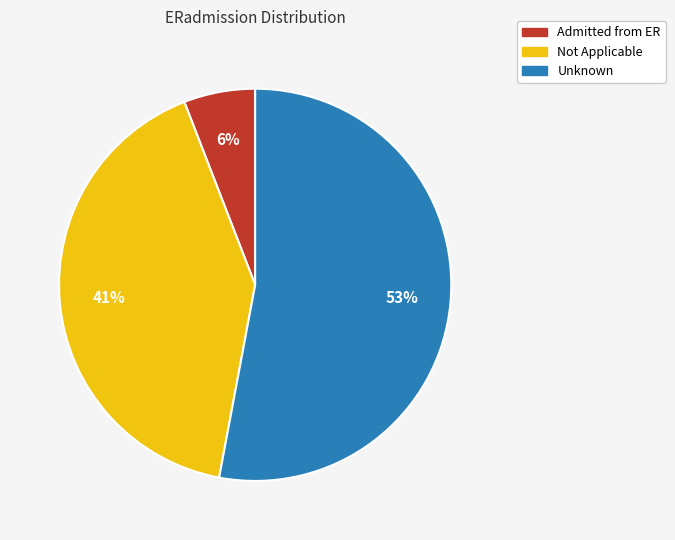

To the nearest percent, what is the difference between the Admitted from ER and Unknown slice percentages?

47%